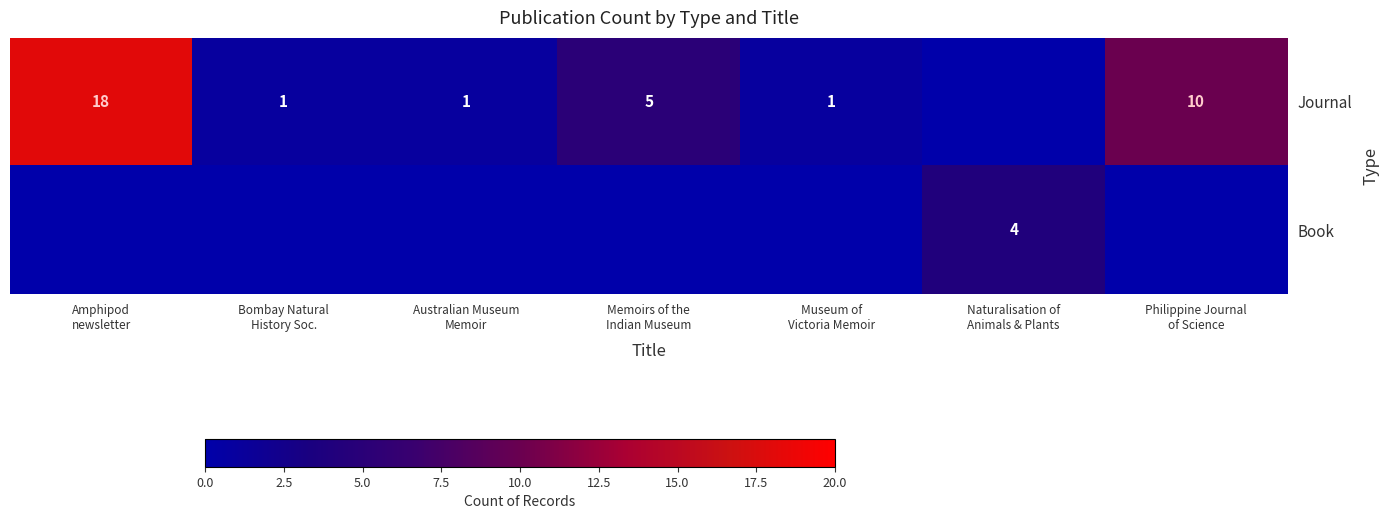

Rank the series by their average value, from lowest to highest.

Book, Journal